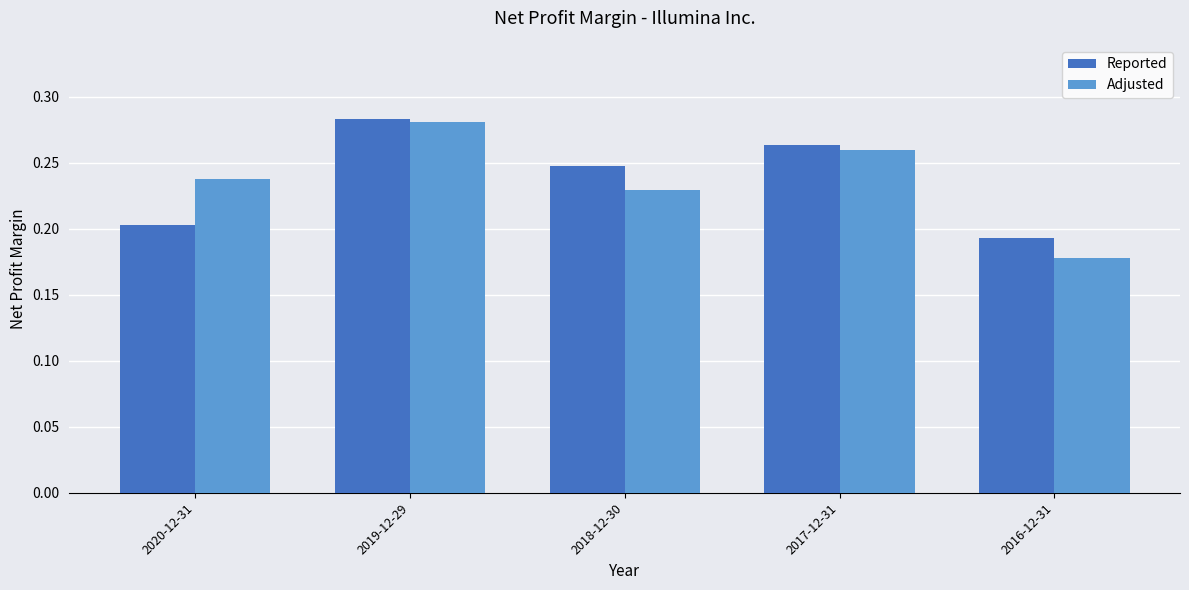

Rank the categories by Adjusted value from lowest to highest.

2016-12-31, 2018-12-30, 2020-12-31, 2017-12-31, 2019-12-29